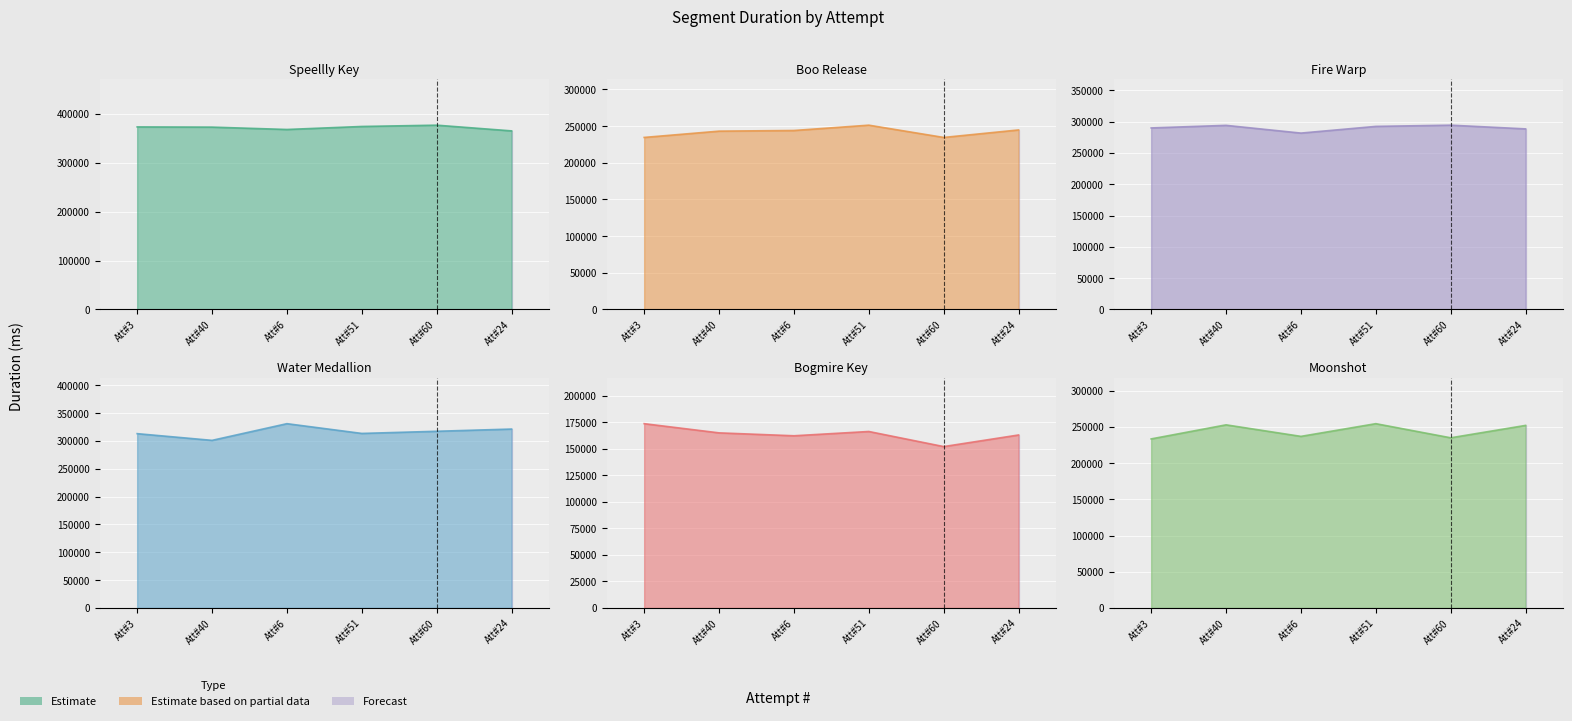

What is the difference between the Boo Release values at Att#51 and Att#3?

16717